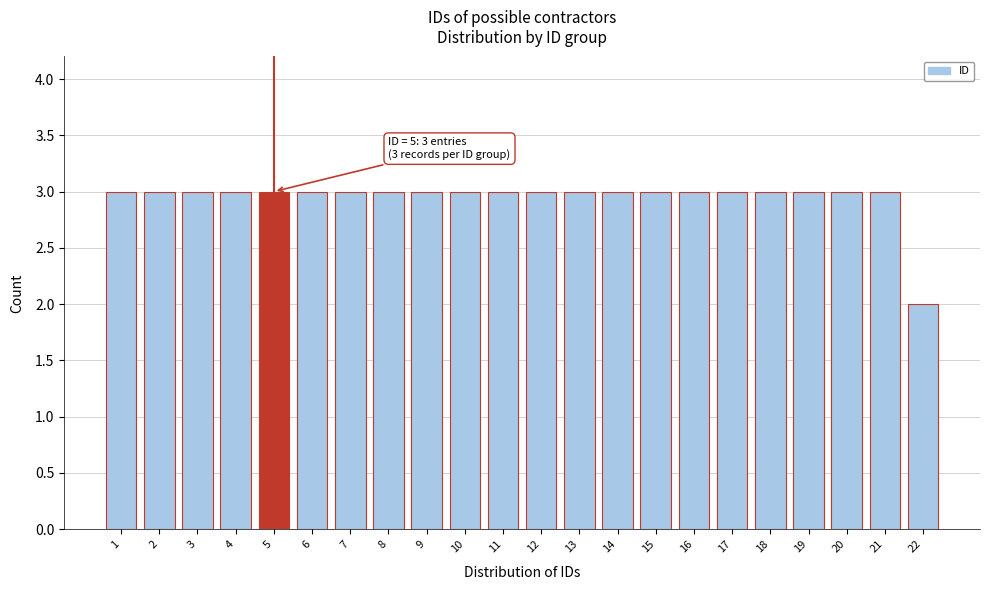

Reading left to right, list all the values displayed in this chart.

1=3	2=3	3=3	4=3	5=3	6=3	7=3	8=3	9=3	10=3	11=3	12=3	13=3	14=3	15=3	16=3	17=3	18=3	19=3	20=3	21=3	22=2